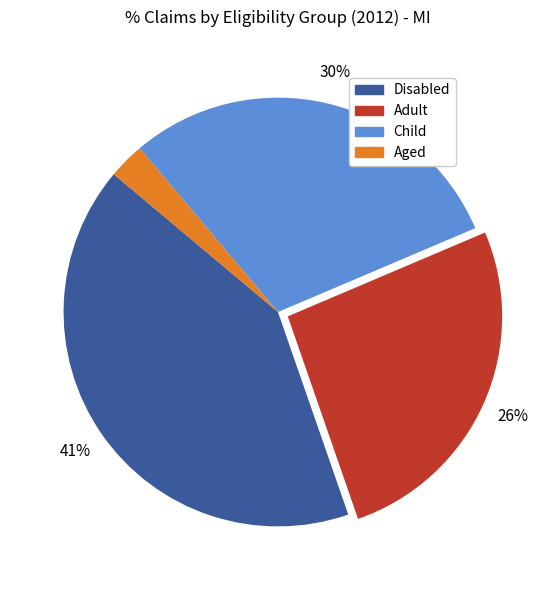

Do Aged and Adult together represent more than half of the pie?

No